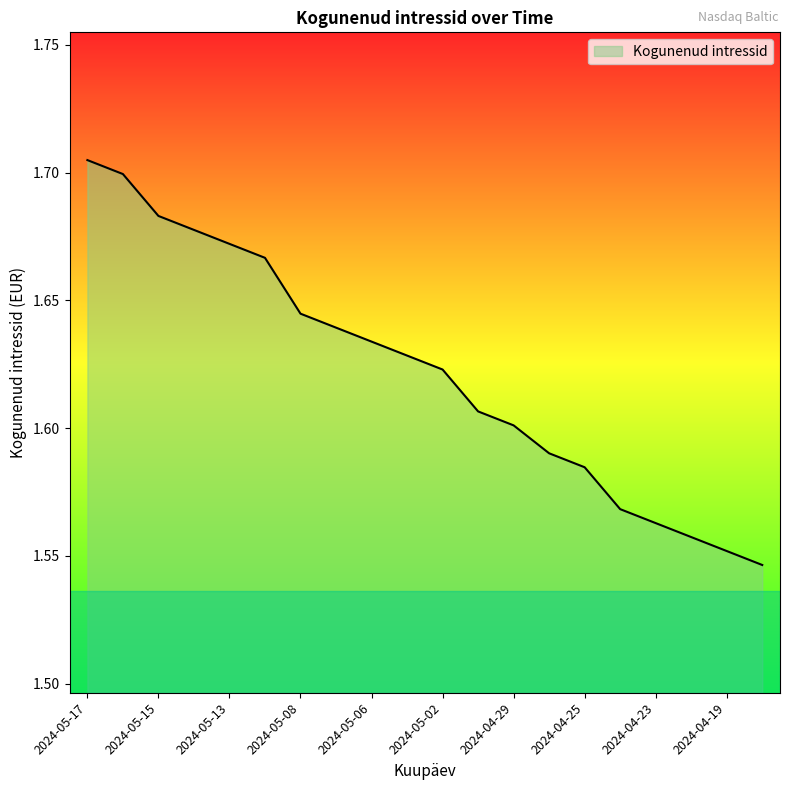

How many lines are shown in the chart?

1